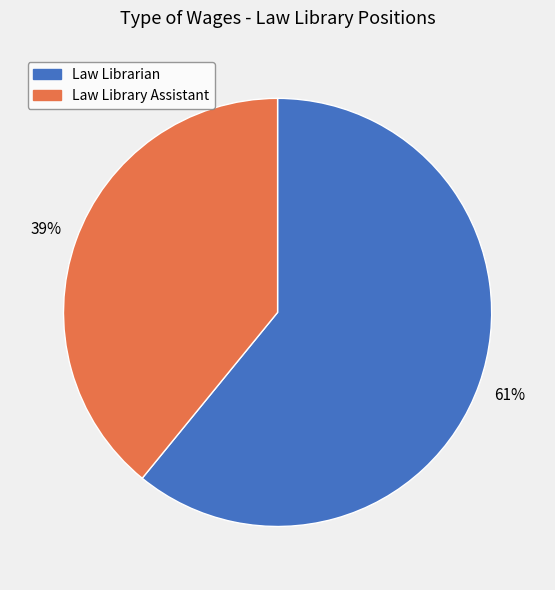

Between Law Librarian and Law Library Assistant, which is larger?

Law Librarian